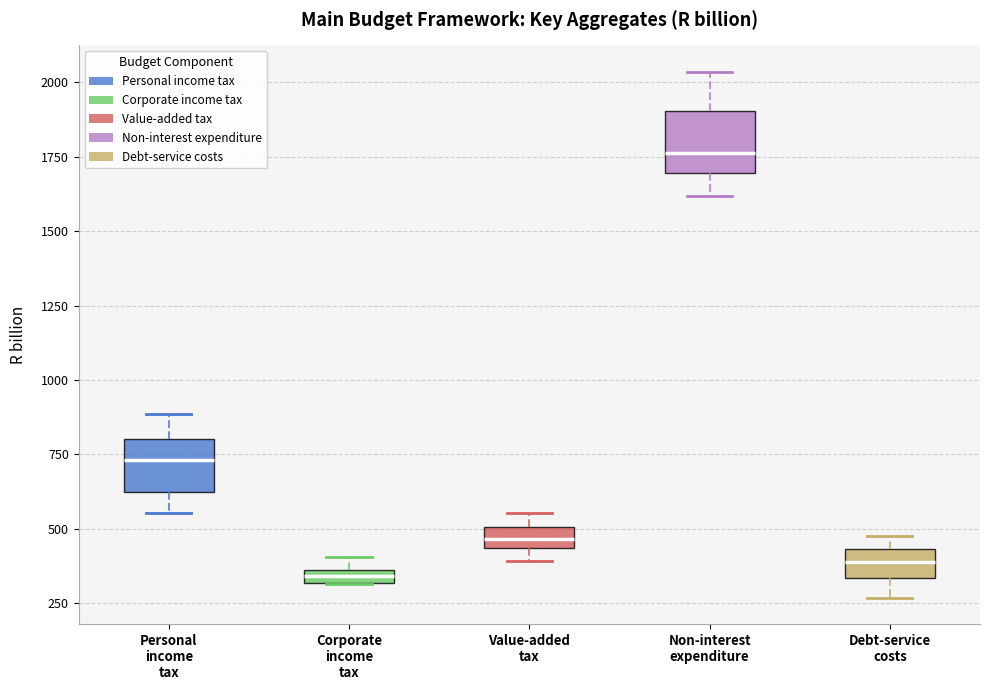

Where does the median line of the box for Debt-service costs sit on the y-axis? The values are not printed on the chart, so give them approximately, as read against the axis.

400